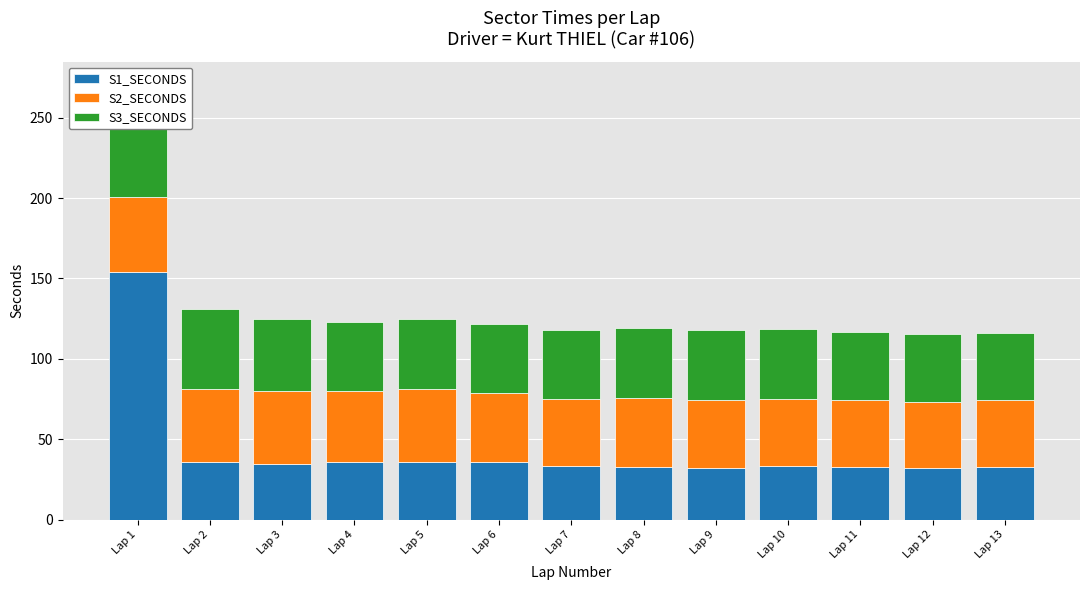

What is the maximum value for S1_SECONDS?

153.7